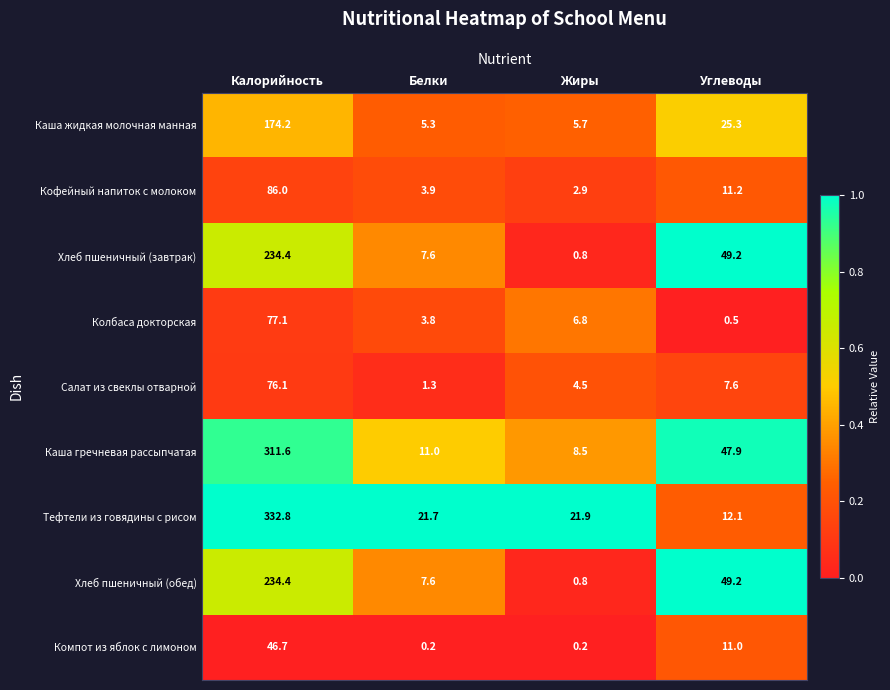

What is the lowest value of the Хлеб пшеничный (обед) series?

0.8